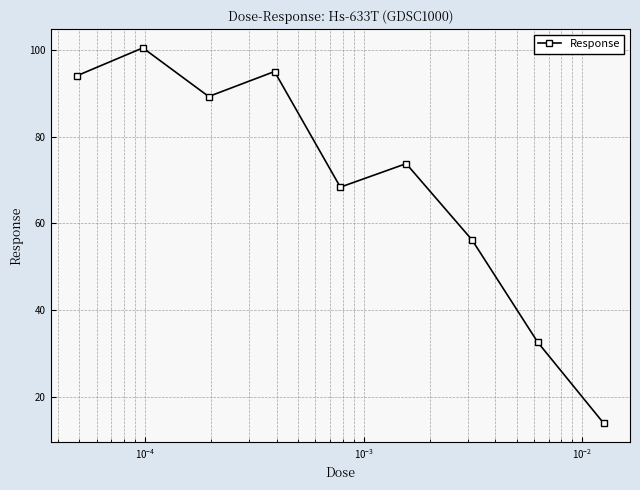

What is the greatest value displayed?

100.5